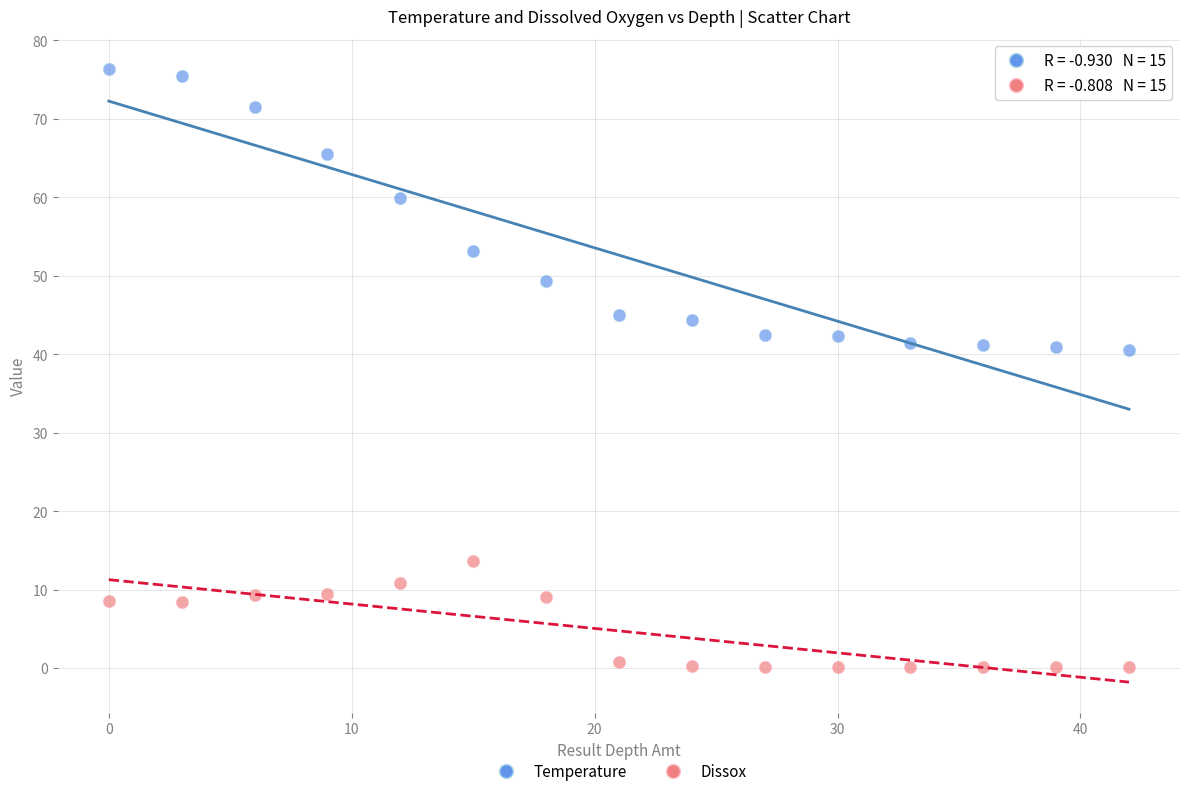

In the Temperature series, what Y value is closest to 58?

59.9